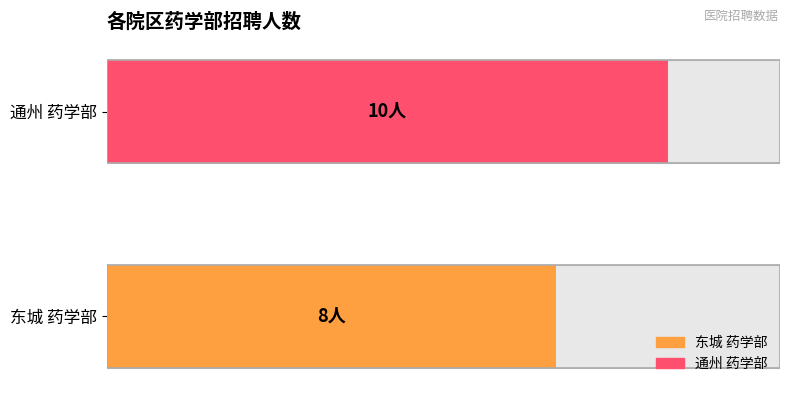

What is the sum of the values at 2 and 1?

18